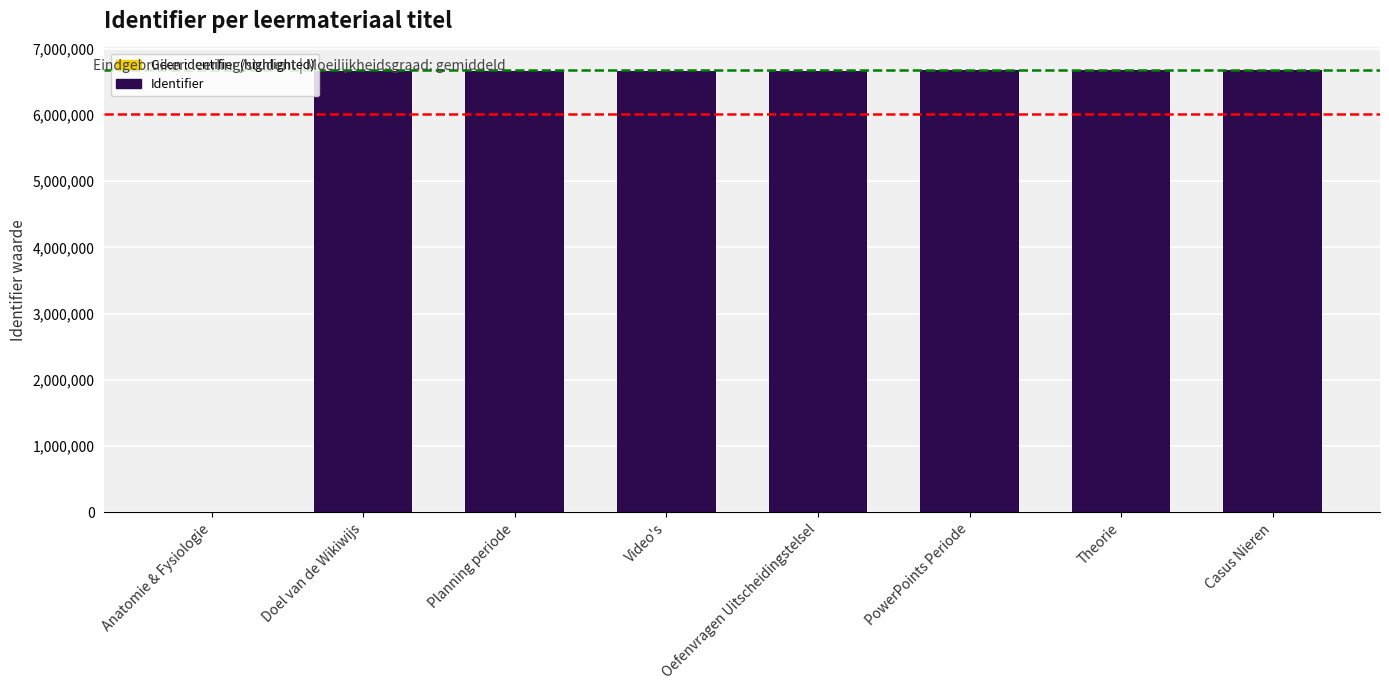

What is the maximum value shown in the chart?

6685998